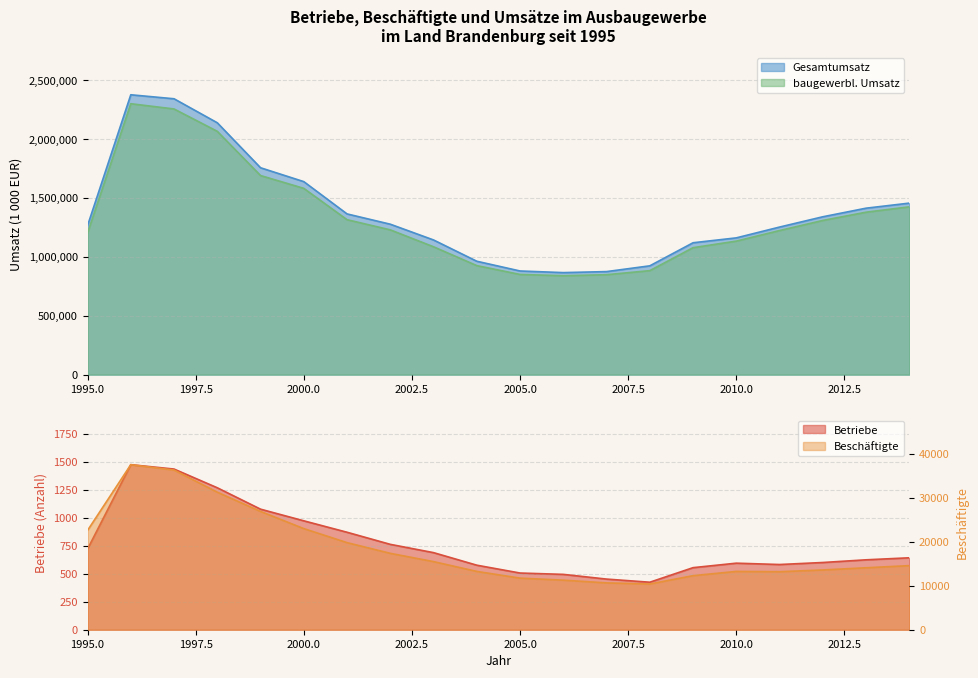

Reading right to left, list all the values displayed in this chart.

Betriebe: 2014=642	2013=624	2012=600	2011=582	2010=594	2009=554	2008=424	2007=452	2006=494	2005=506	2004=576	2003=688	2002=762	2001=870	2000=972	1999=1076	1998=1267	1997=1434	1996=1473	1995=720
Beschäftigte: 2014=14582	2013=14095	2012=13593	2011=13197	2010=13263	2009=12298	2008=10401	2007=10651	2006=11275	2005=11736	2004=13266	2003=15493	2002=17379	2001=19813	2000=23006	1999=26912	1998=31291	1997=36329	1996=37552	1995=22588
Gesamtumsatz: 2014=1457362	2013=1414316	2012=1341290	2011=1253879	2010=1162060	2009=1120505	2008=924469	2007=875475	2006=866853	2005=880656	2004=963421	2003=1144259	2002=1278162	2001=1365603	2000=1639963	1999=1757889	1998=2140112	1997=2344091	1996=2377978	1995=1265794
baugewerbl. Umsatz: 2014=1425625	2013=1380126	2012=1310003	2011=1224155	2010=1134438	2009=1078529	2008=883531	2007=848887	2006=840153	2005=851113	2004=926181	2003=1086263	2002=1230007	2001=1316479	2000=1582719	1999=1691620	1998=2067449	1997=2257327	1996=2301905	1995=1203097